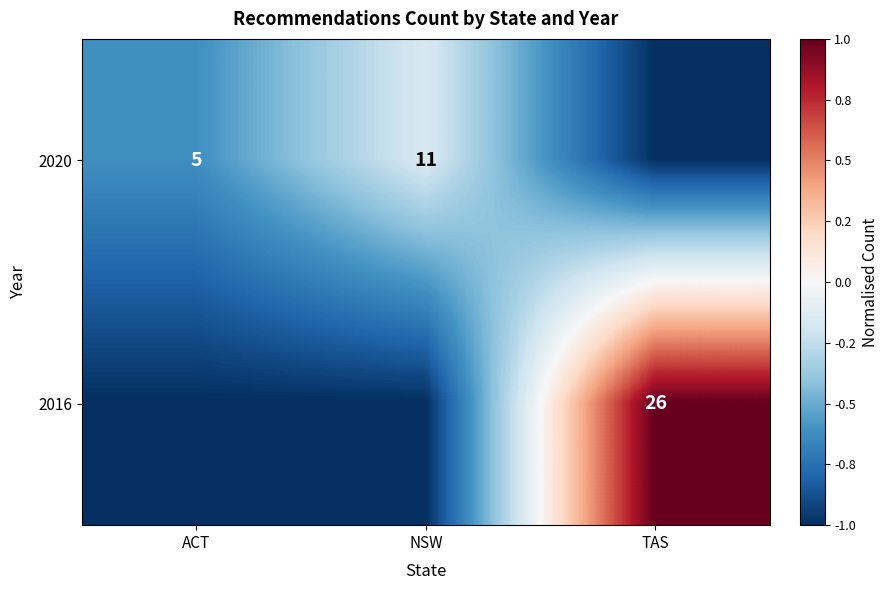

Count the number of data series in this chart.

2